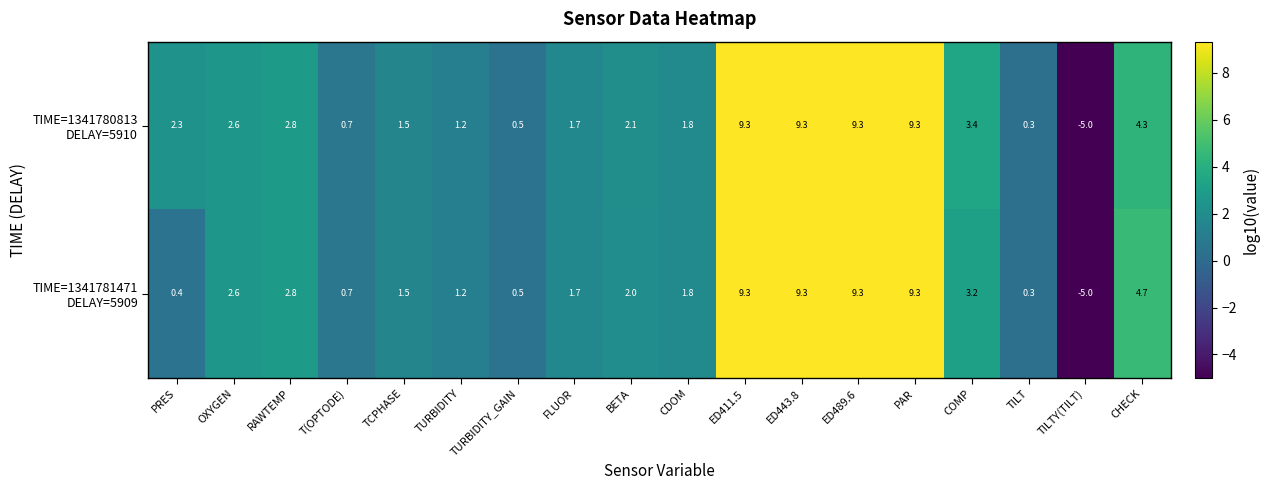

Which category has the lowest value across all series?

TILTY(TILT)